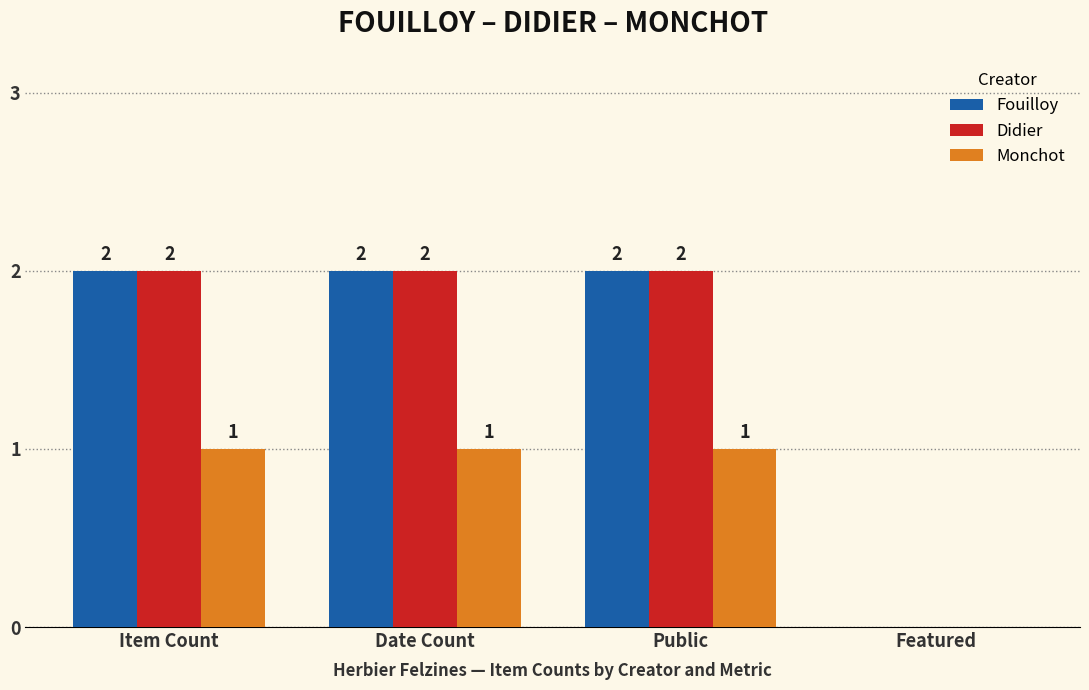

Is the value of Monchot at Item Count greater than the value of Didier at Item Count?

No